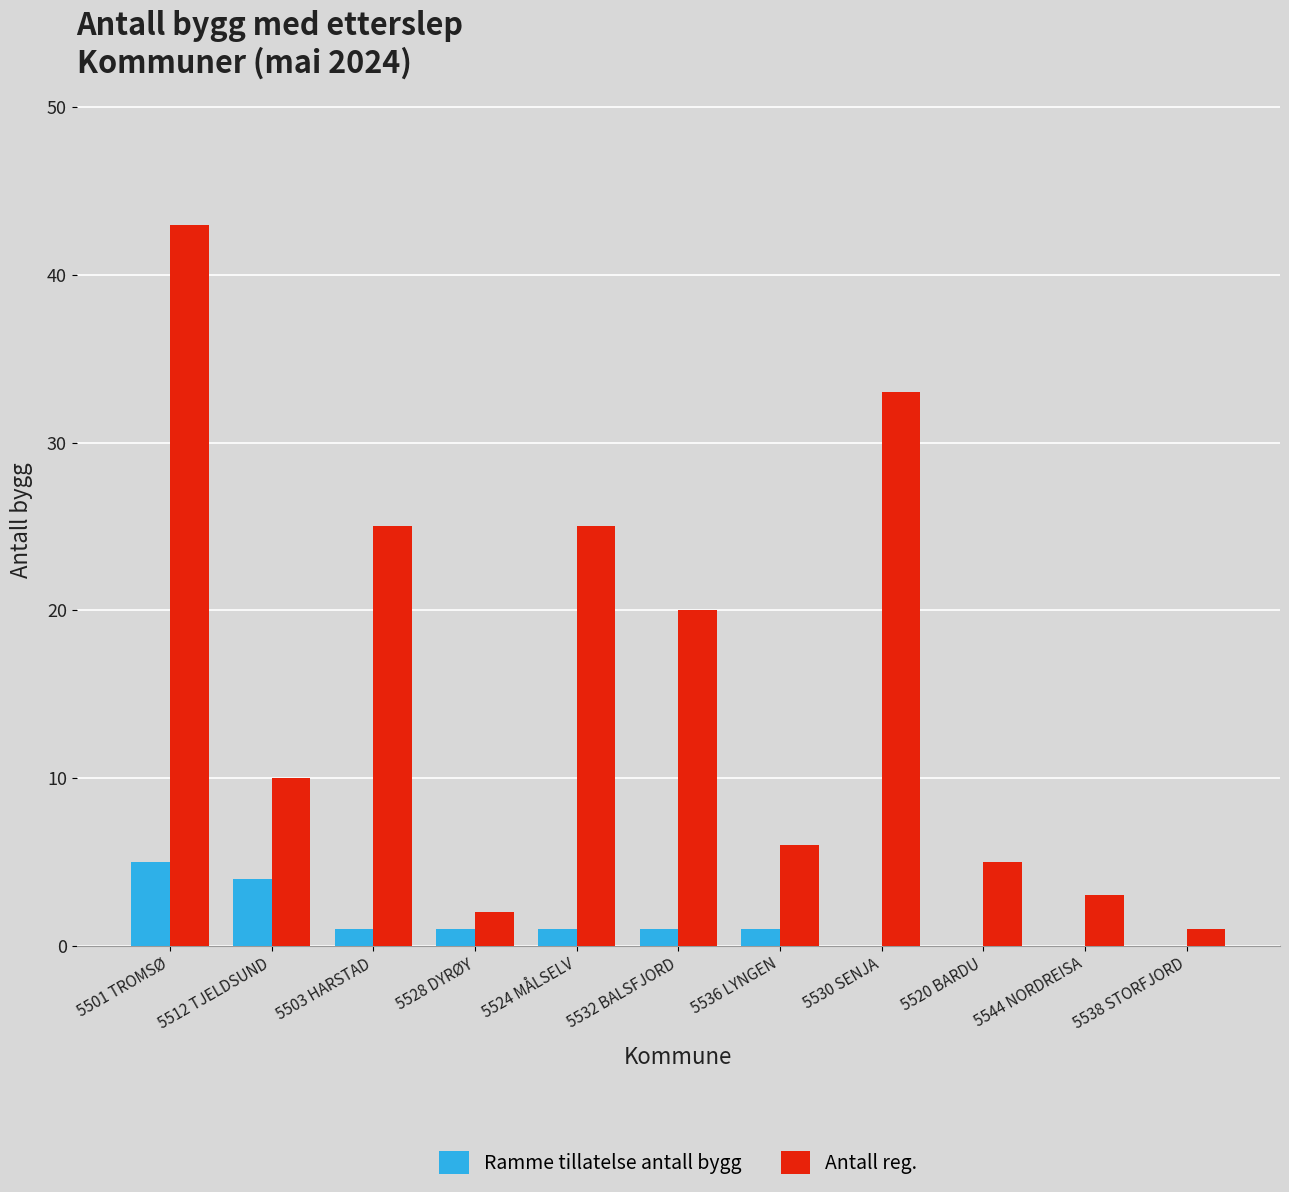

Is the value of Ramme tillatelse antall bygg at 5538 STORFJORD greater than the value of Antall reg. at 5544 NORDREISA?

No